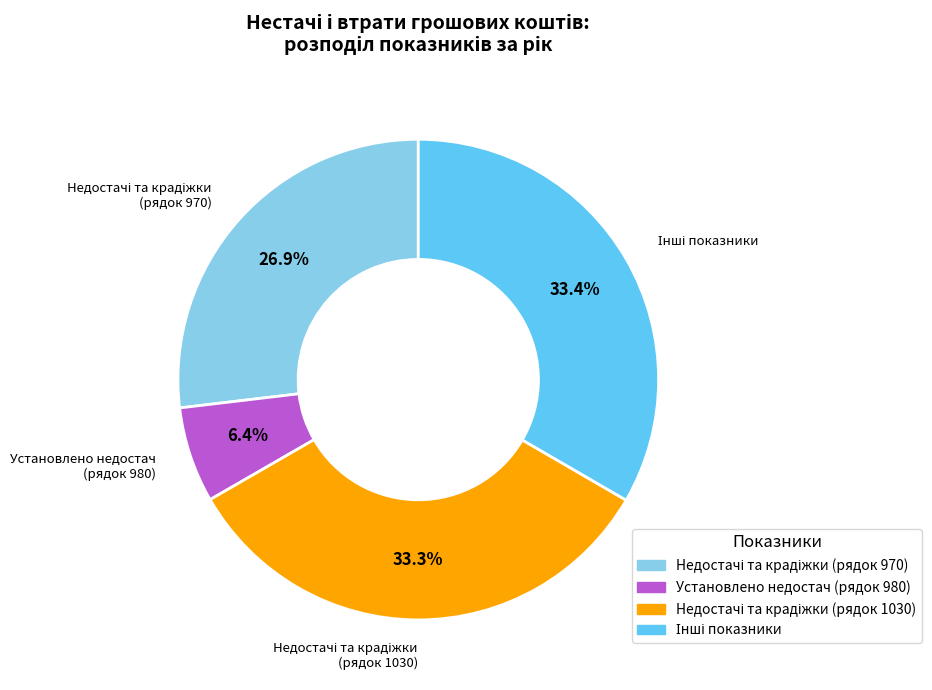

Is there a majority slice in this chart?

No